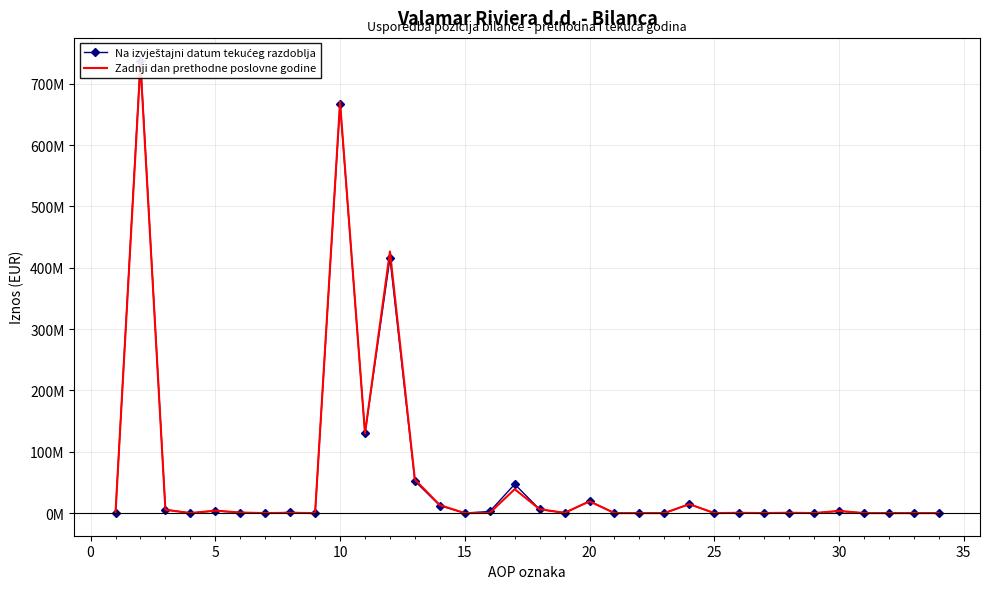

In Na izvještajni datum tekućeg razdoblja, how many points are higher than both neighbors (excluding endpoints)?

11